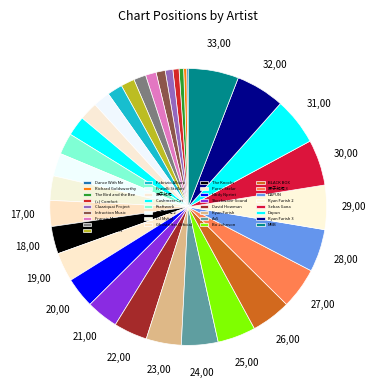

To the nearest percent, what is the difference between the largest and smallest slice percentages?

6%